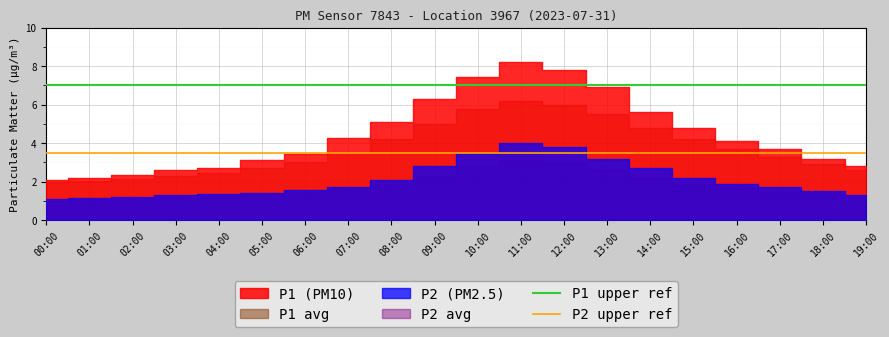

Count the number of data series in this chart.

2